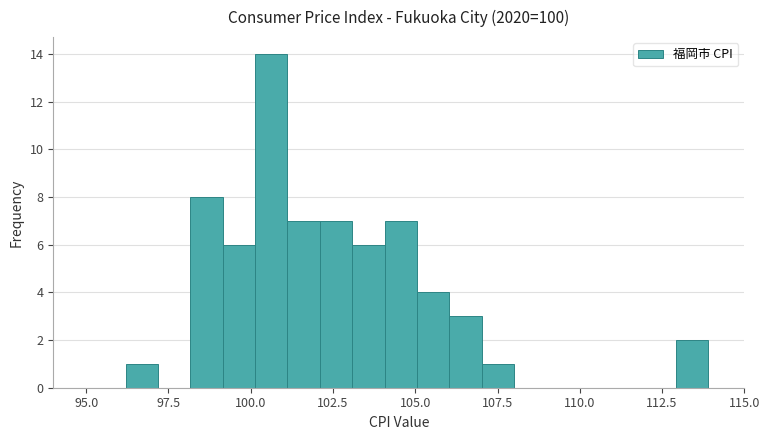

Read against the x-axis, roughly where is the centre of the tallest bar?

100.5